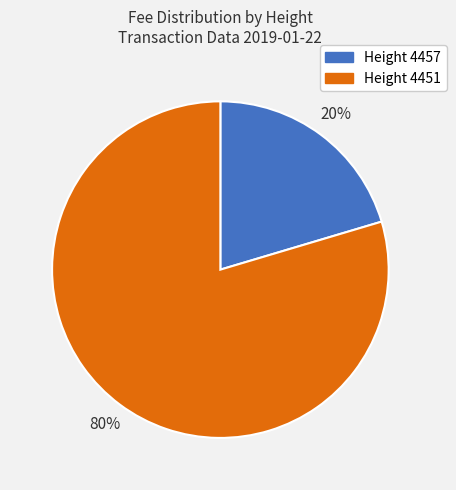

Is there any slice that represents more than half of the pie?

Yes